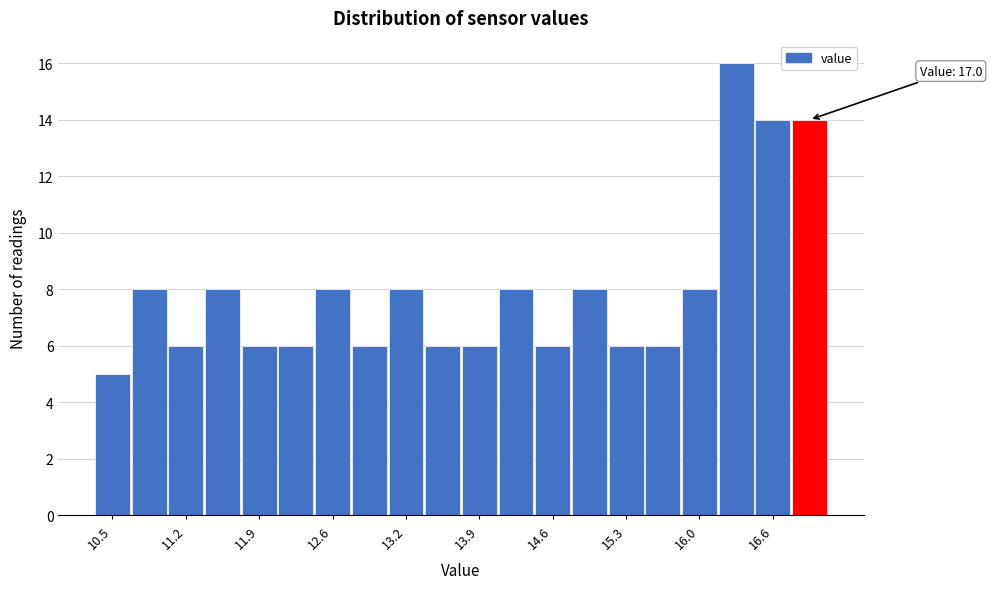

Read against the x-axis, roughly where is the centre of the tallest bar?

16.3